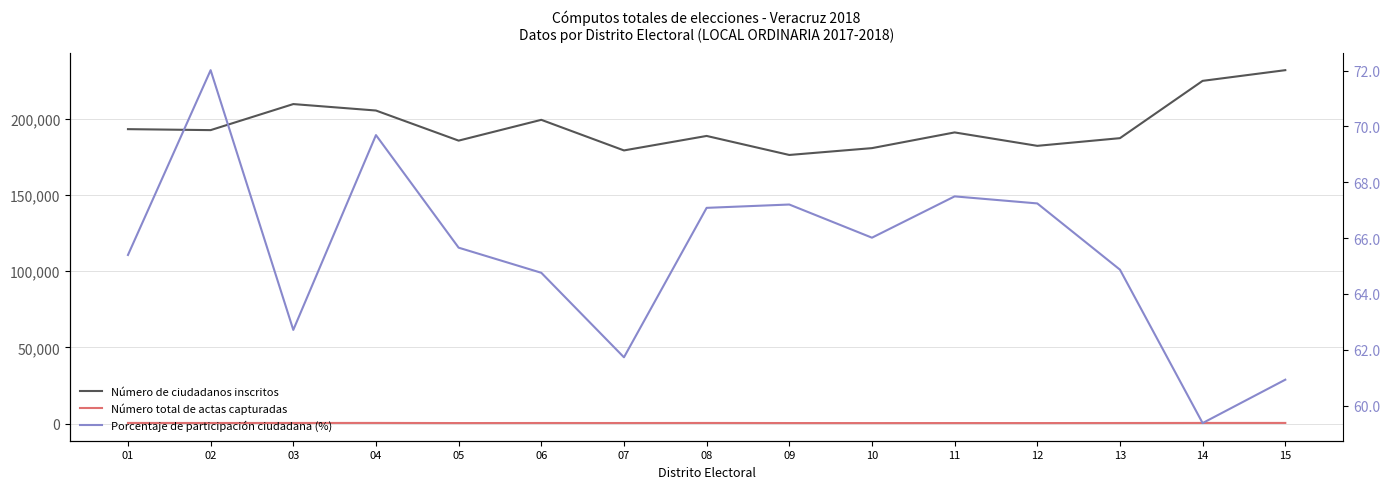

What is the difference between the highest and lowest values at 01?

193206.6